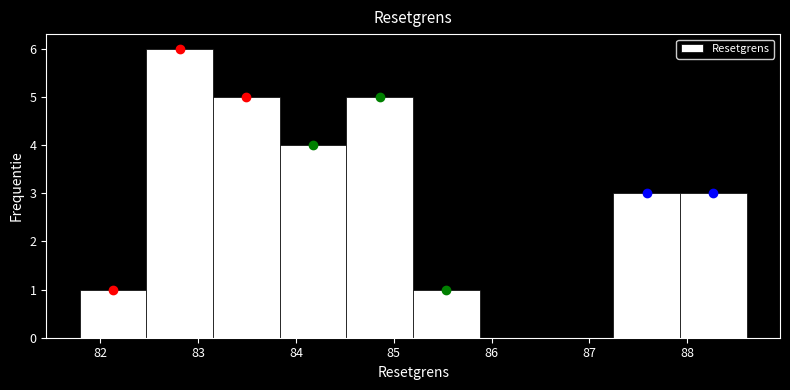

Which range on the x-axis has the tallest bar?

82.5 to 83.2